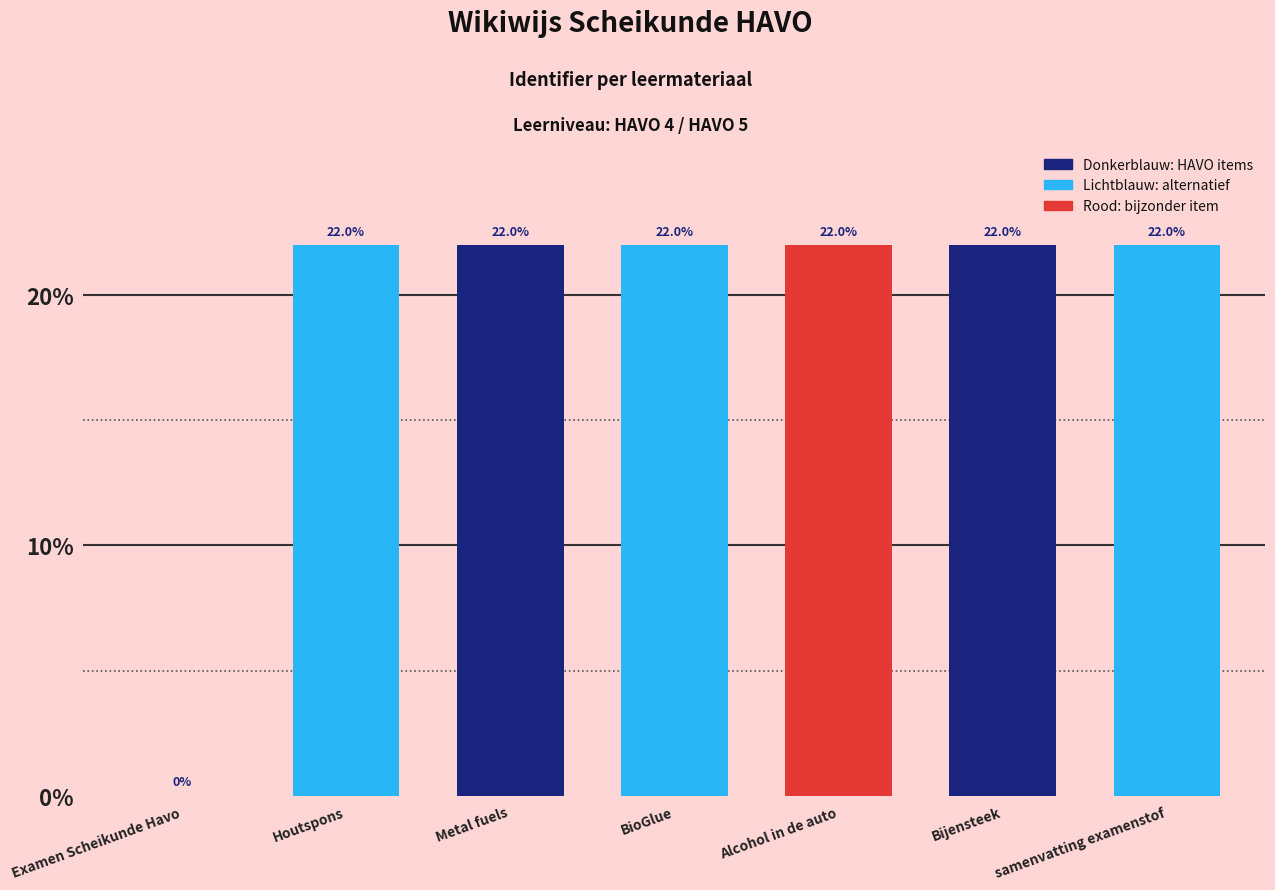

The chart shows a value of 28.8 at Bijensteek. True or false?

False